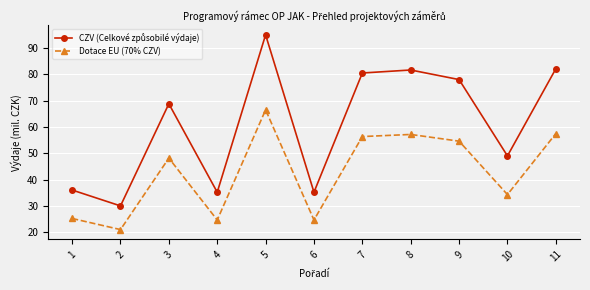

How many interior local peaks does the Dotace EU (70% CZV) series have?

3